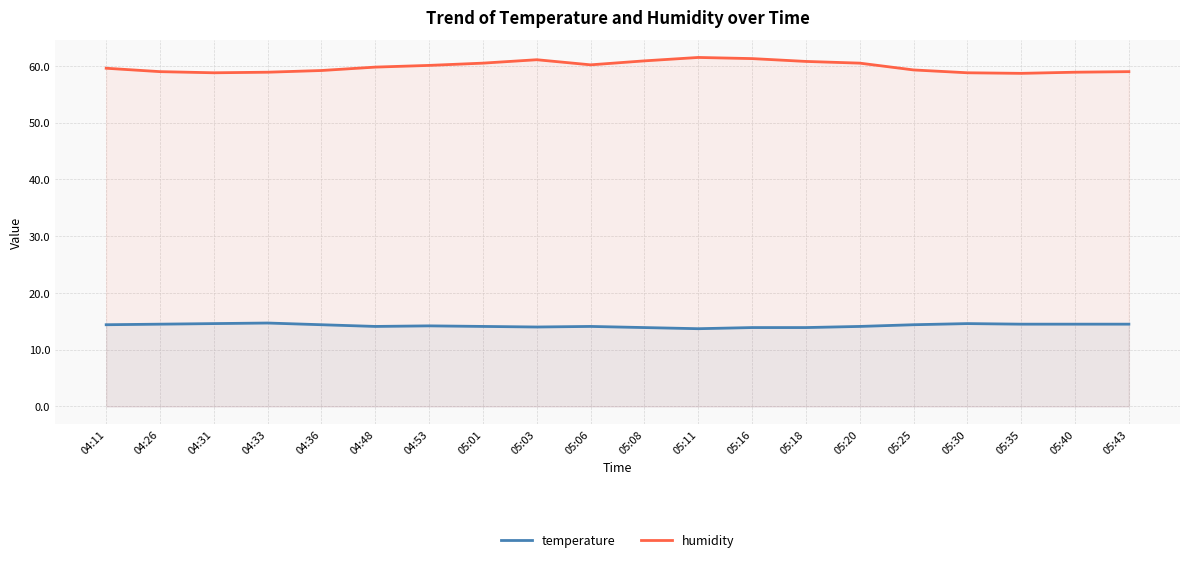

What position from the right is 04:36?

16